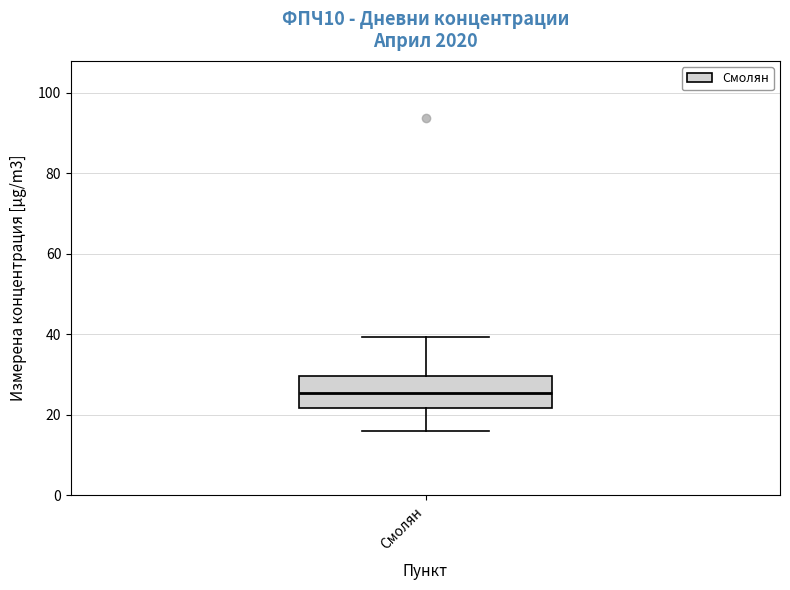

Transcribe this box plot: give where the median line is, the range the box spans, and where the two whiskers end, as read against the y-axis. The values are not printed on the chart, so give them approximately, as read against the axis.

median 26, box 22 to 30, whiskers 16 to 40